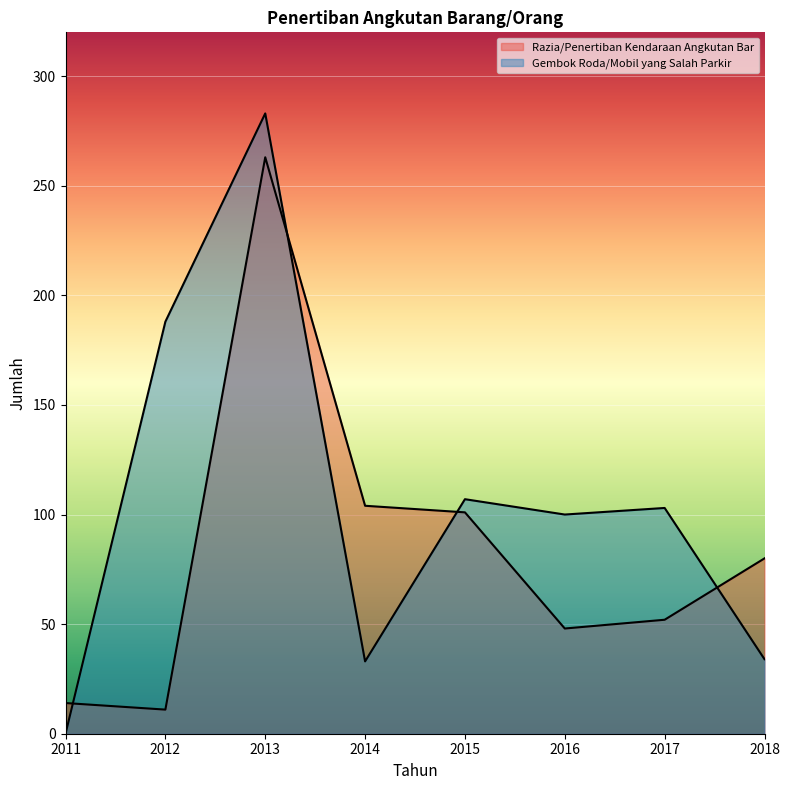

Reading left to right, extract all data points from this chart.

Razia/Penertiban Kendaraan Angkutan Bar: 14	11	263	104	101	48	52	80
Gembok Roda/Mobil yang Salah Parkir: 0	188	283	33	107	100	103	34